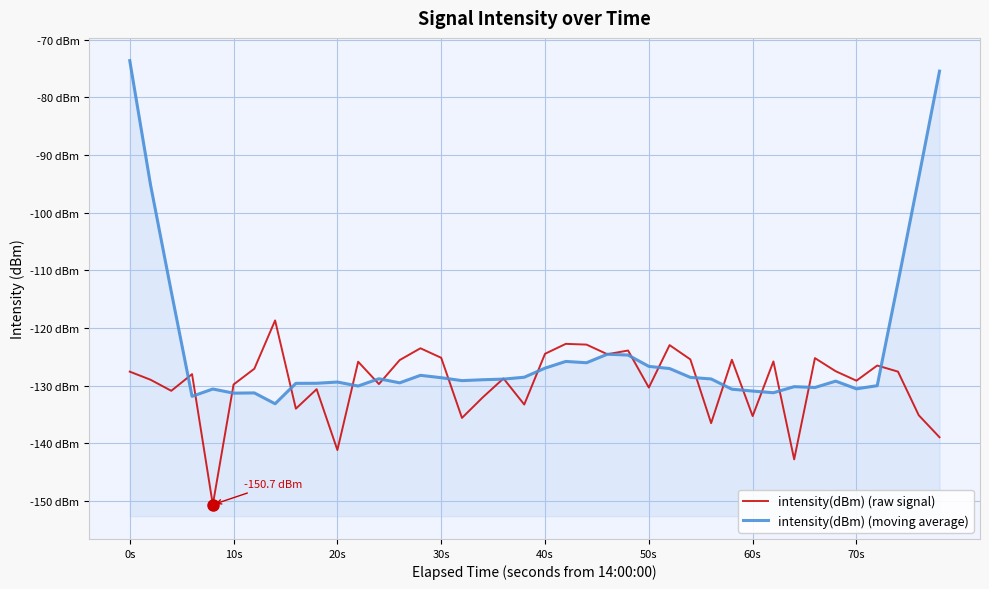

List the series in order of their overall mean, lowest first.

intensity(dBm) (raw signal), intensity(dBm) (moving average)